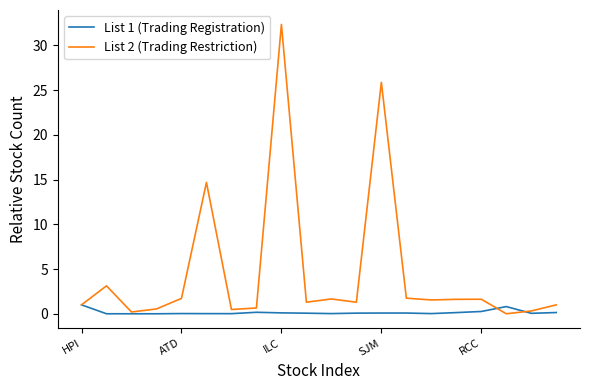

Count the number of categories in the chart.

20